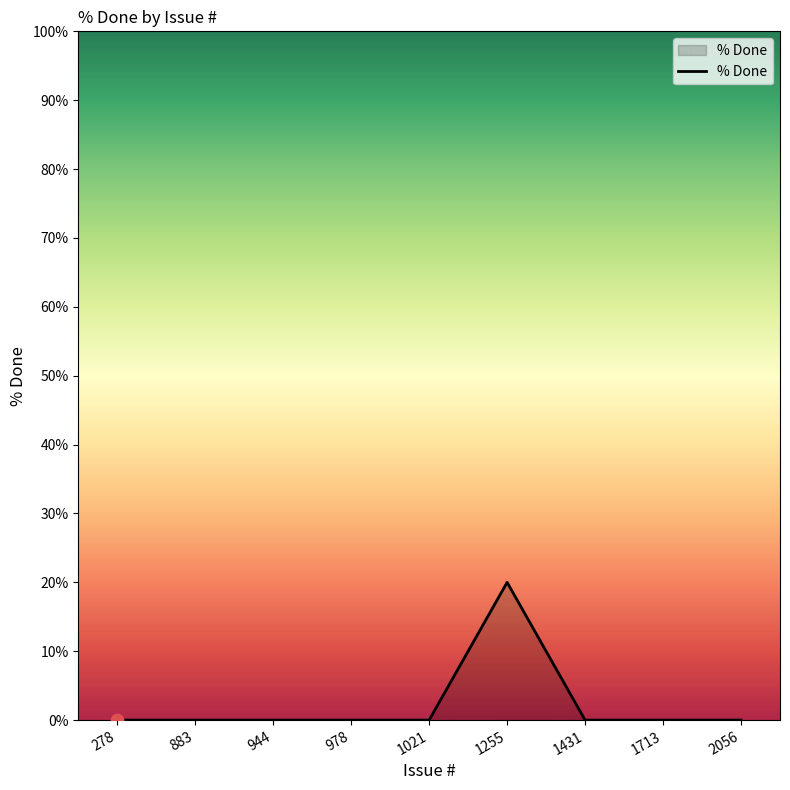

What is the change in value from 1255 to 1431?

-20